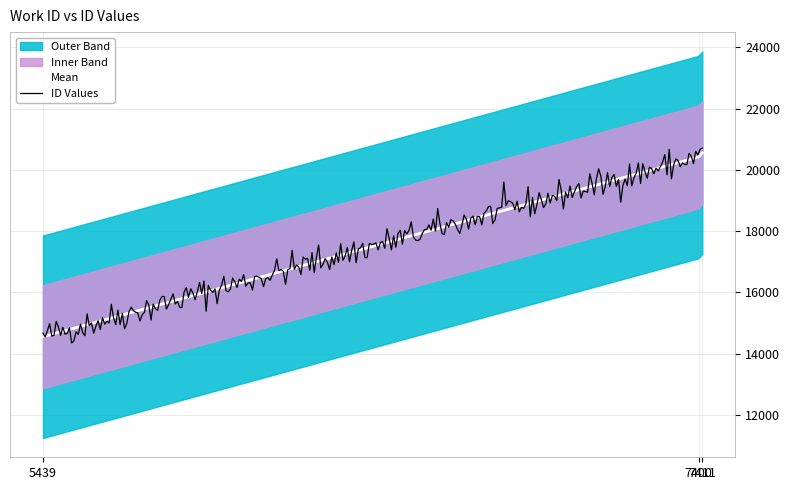

Read the id_upper value at 7411.

20562